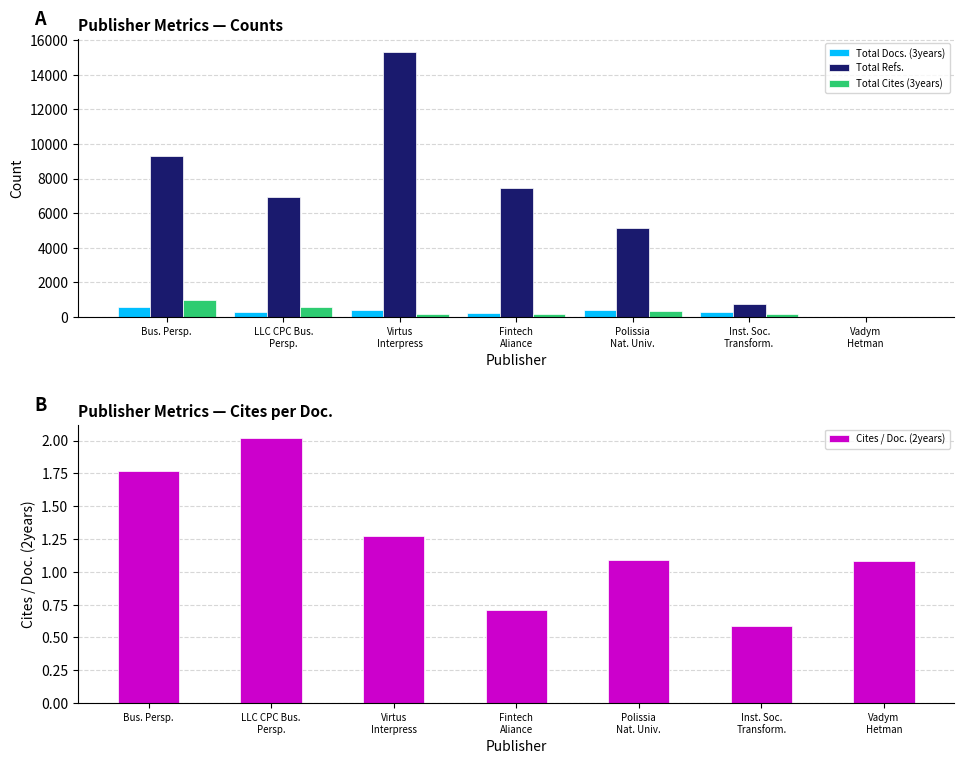

Reading left to right, extract all data points from this chart.

Total Docs. (3years): Bus. Persp.=577.0	LLC CPC Bus.
Persp.=263.0	Virtus
Interpress=420.0	Fintech
Aliance=251.0	Polissia
Nat. Univ.=421.0	Inst. Soc.
Transform.=262.0	Vadym
Hetman=13.0
Total Refs.: Bus. Persp.=9318.0	LLC CPC Bus.
Persp.=6950.0	Virtus
Interpress=15324.0	Fintech
Aliance=7476.0	Polissia
Nat. Univ.=5136.0	Inst. Soc.
Transform.=730.0	Vadym
Hetman=0.0
Total Cites (3years): Bus. Persp.=966.0	LLC CPC Bus.
Persp.=553.0	Virtus
Interpress=170.0	Fintech
Aliance=178.0	Polissia
Nat. Univ.=324.0	Inst. Soc.
Transform.=182.0	Vadym
Hetman=14.0
Cites / Doc. (2years): Bus. Persp.=1.8	LLC CPC Bus.
Persp.=2.0	Virtus
Interpress=1.3	Fintech
Aliance=0.7	Polissia
Nat. Univ.=1.1	Inst. Soc.
Transform.=0.6	Vadym
Hetman=1.1